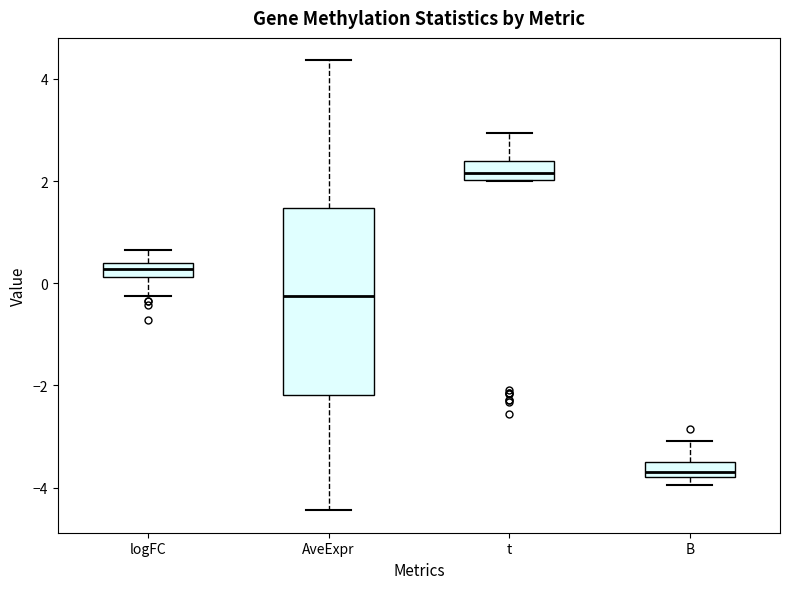

Where does the lower whisker of the box for AveExpr end on the y-axis? The values are not printed on the chart, so give them approximately, as read against the axis.

-4.4